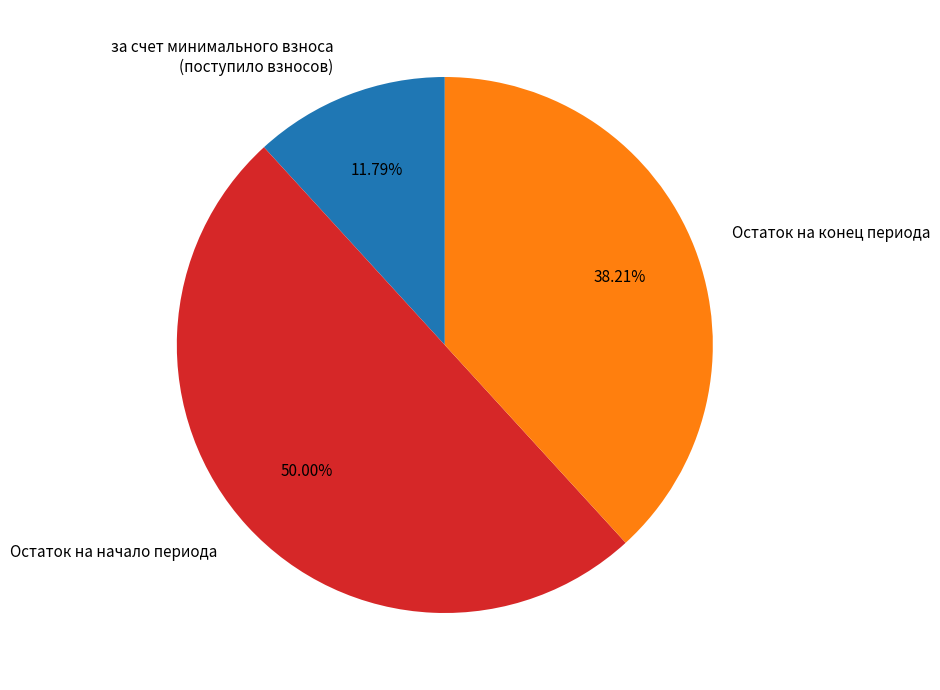

Rank the categories by value from highest to lowest.

Остаток на начало периода, Остаток на конец периода, за счет минимального взноса (поступило взносов)